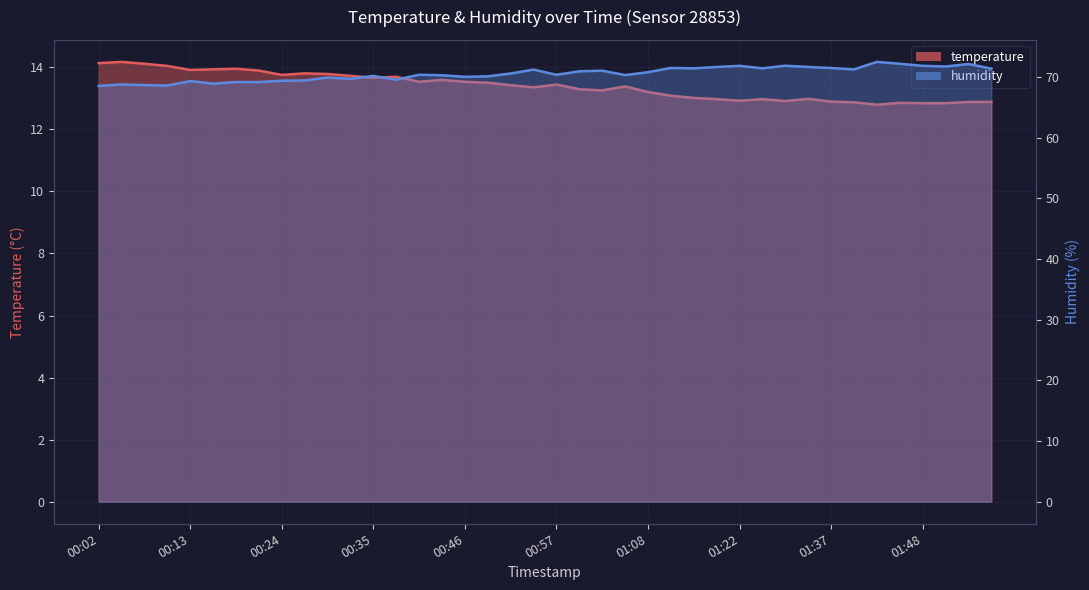

True or false: humidity and temperature intersect in this chart.

False